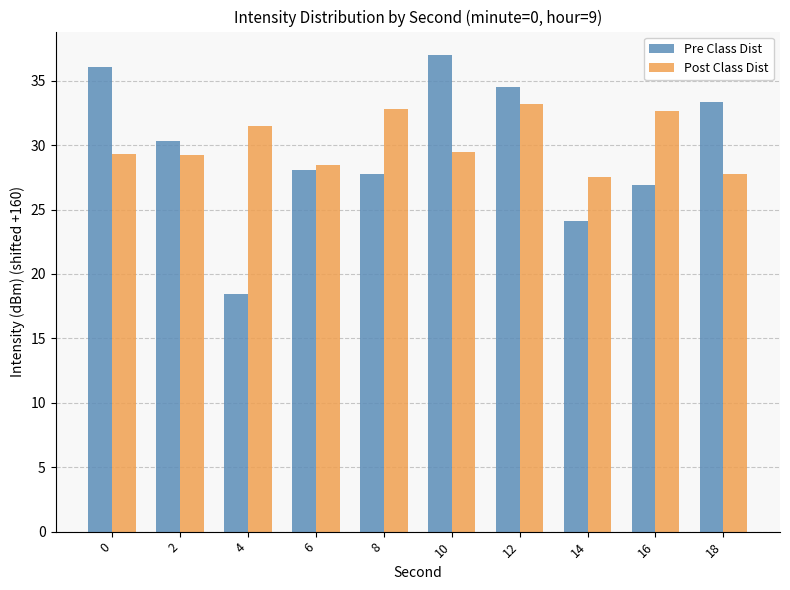

Which series has the widest spread of values?

Pre Class Dist